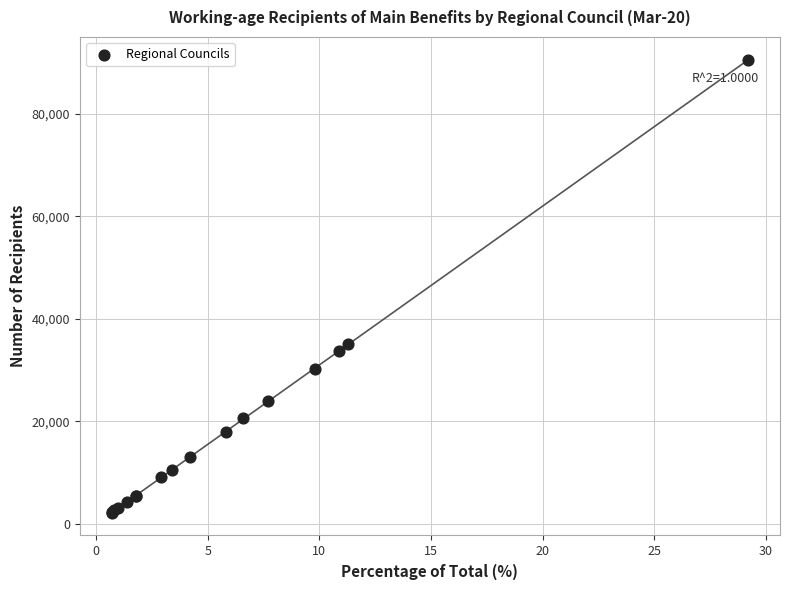

What Y value in the scatter plot is closest to 46384?

35055